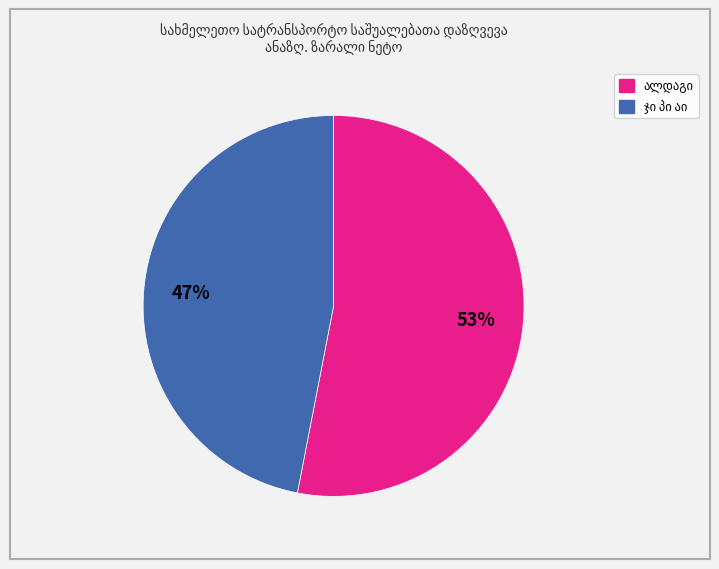

Does any single category account for the majority?

Yes